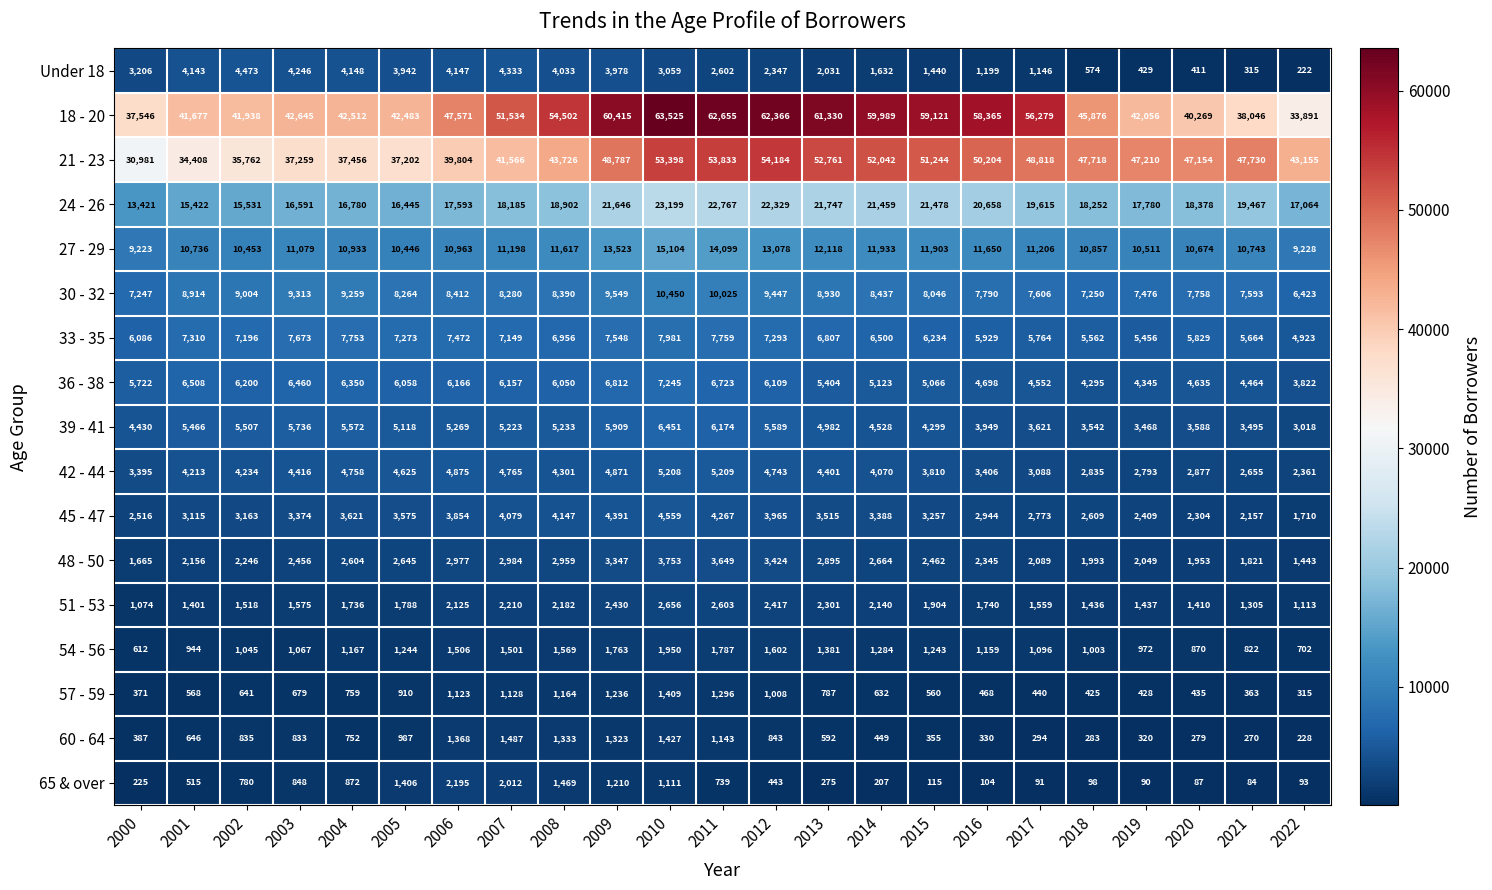

Which series has the largest range (max minus min)?

18 - 20